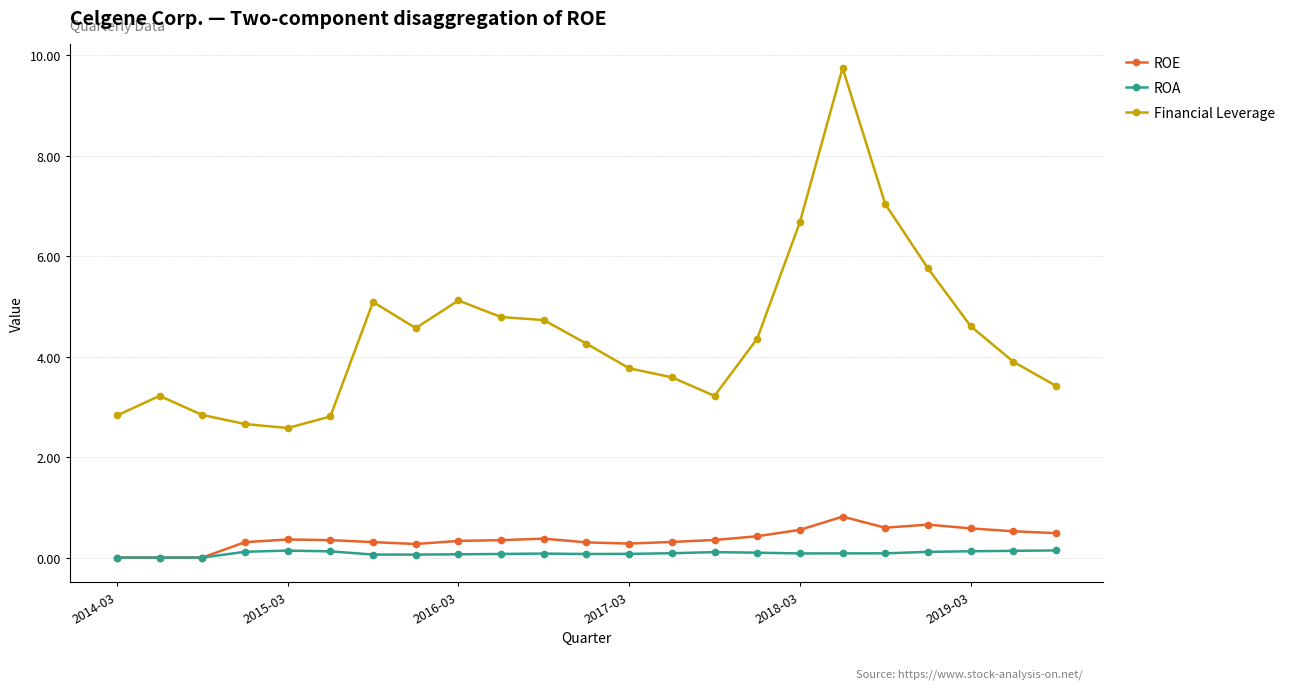

What is the maximum value shown in the chart?

9.8